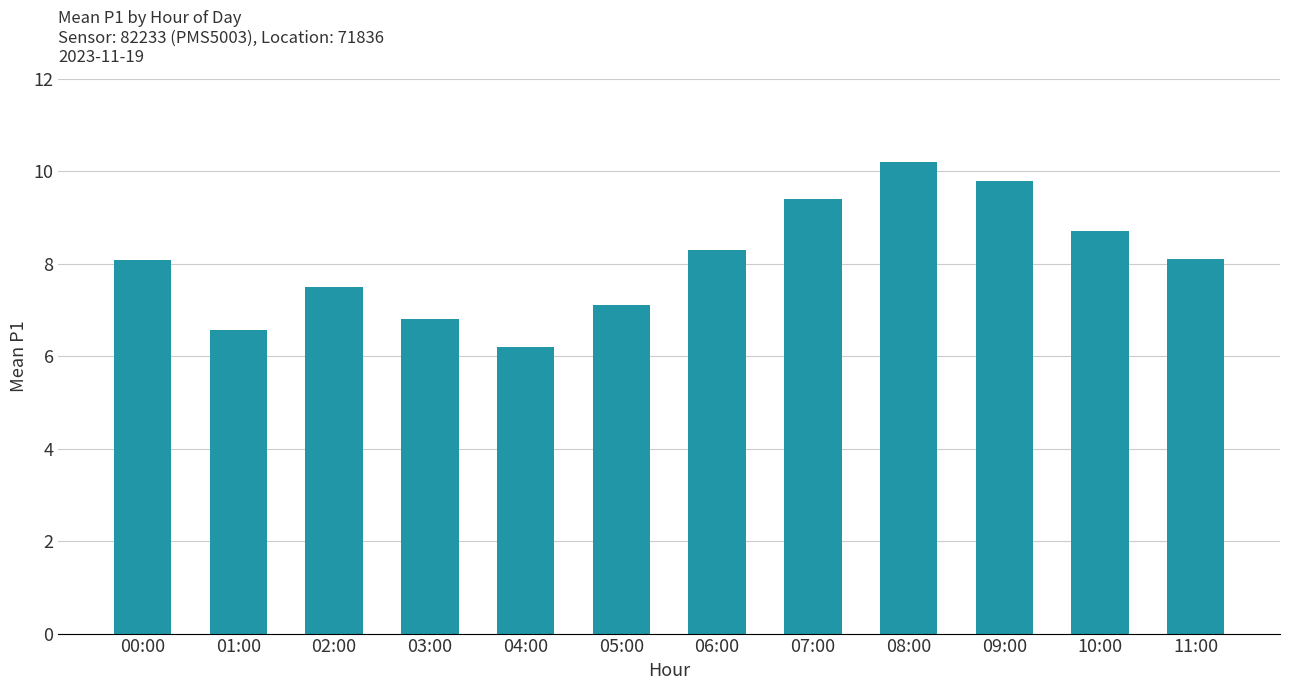

What is the minimum value shown in the chart?

6.2